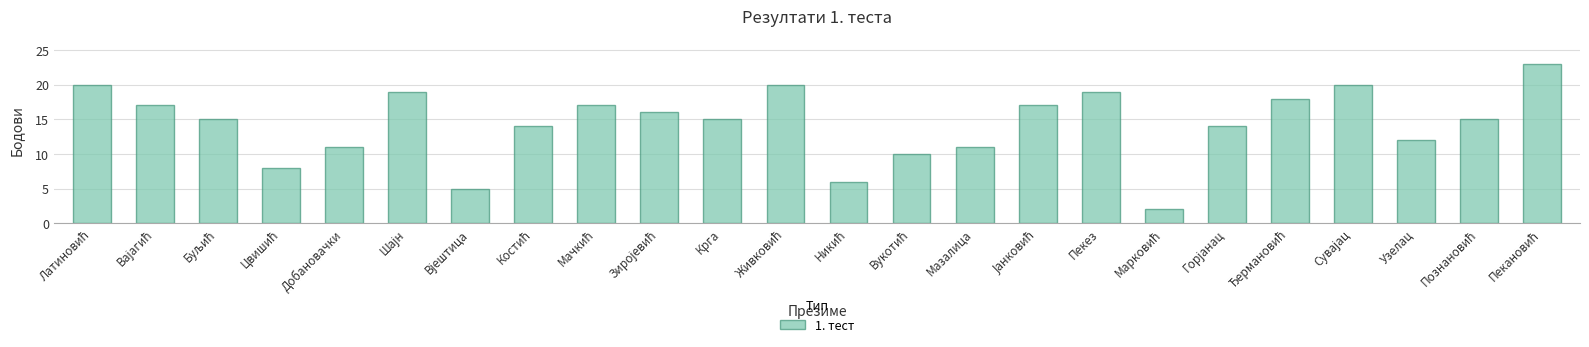

What is the difference between the maximum and minimum values?

21